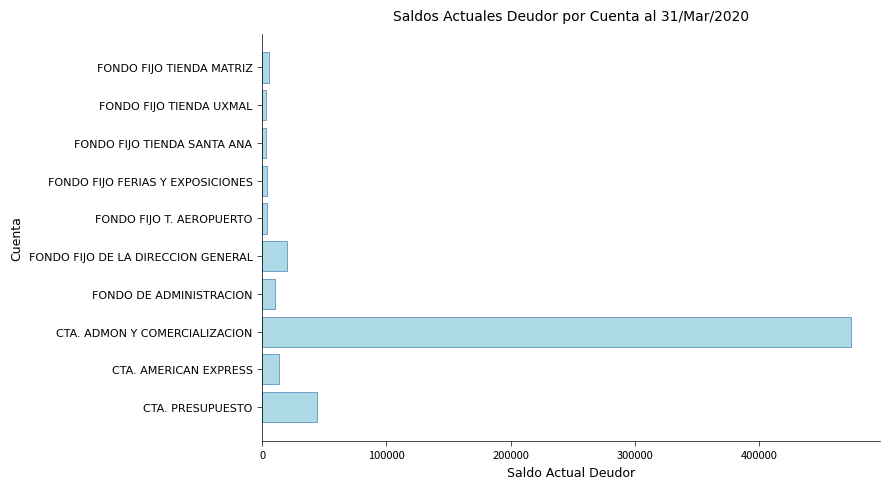

Does the chart contain any negative values?

No